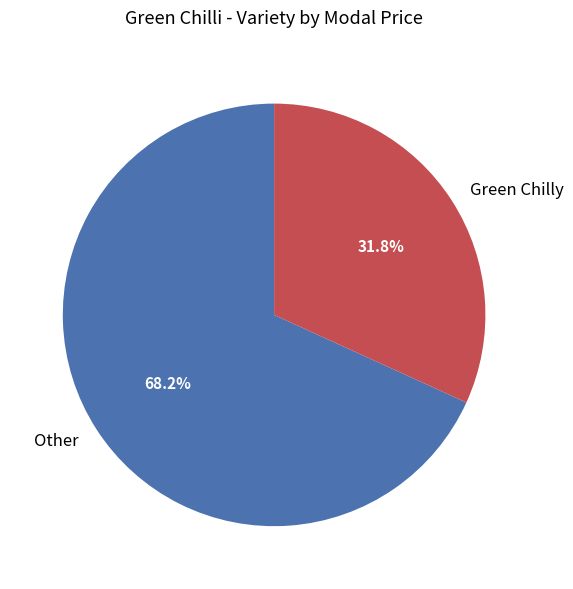

Which has a higher value, Other or Green Chilly?

Other